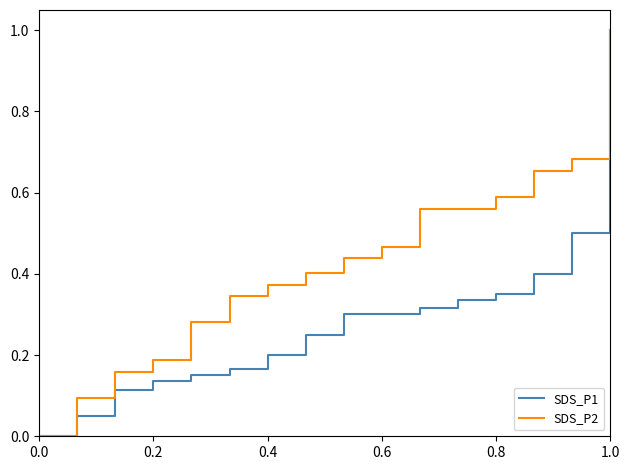

Rank the series by their average value, from highest to lowest.

SDS_P2, SDS_P1